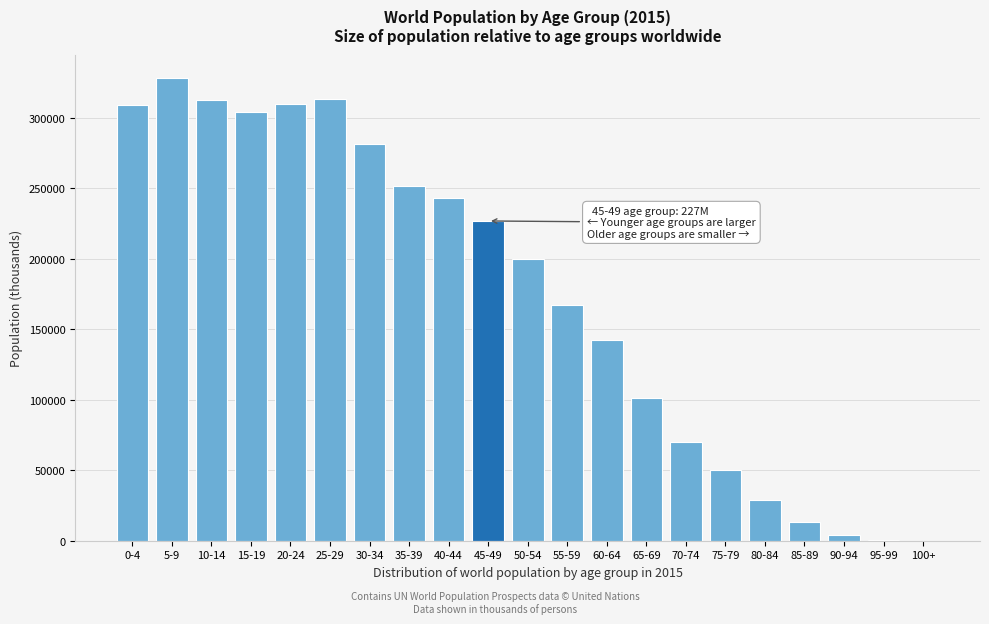

What is the sum of all values?

3657936.6